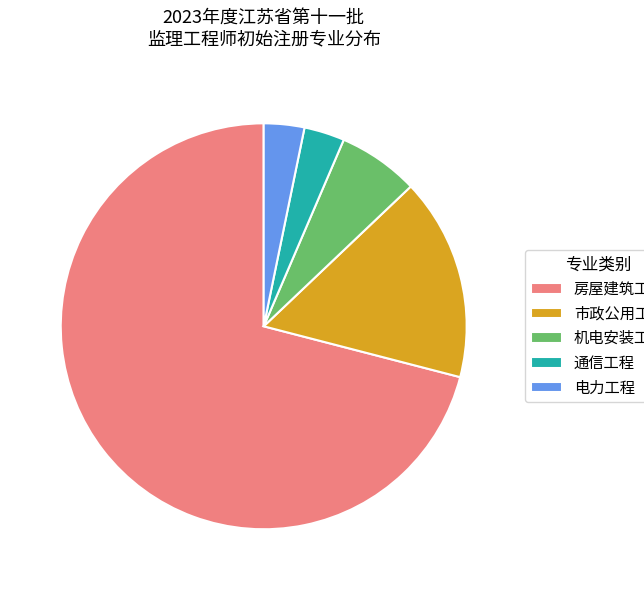

What is the majority slice?

房屋建筑工程